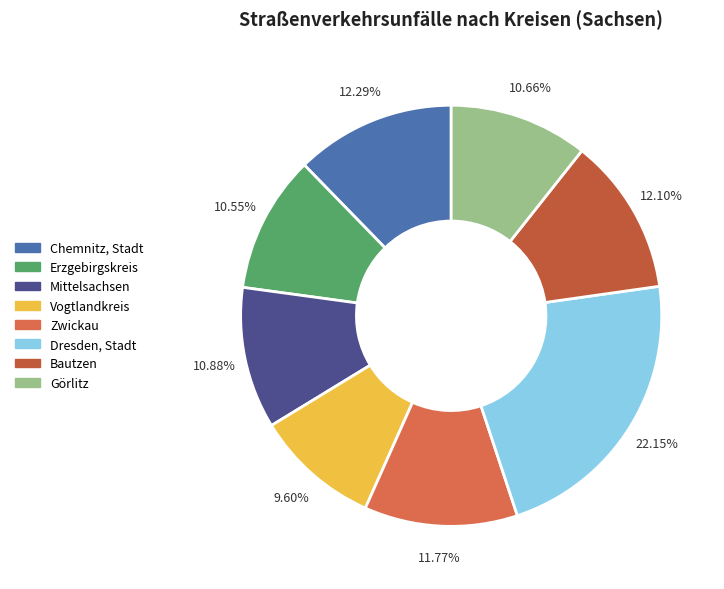

To the nearest percent, what is the average slice percentage?

12%